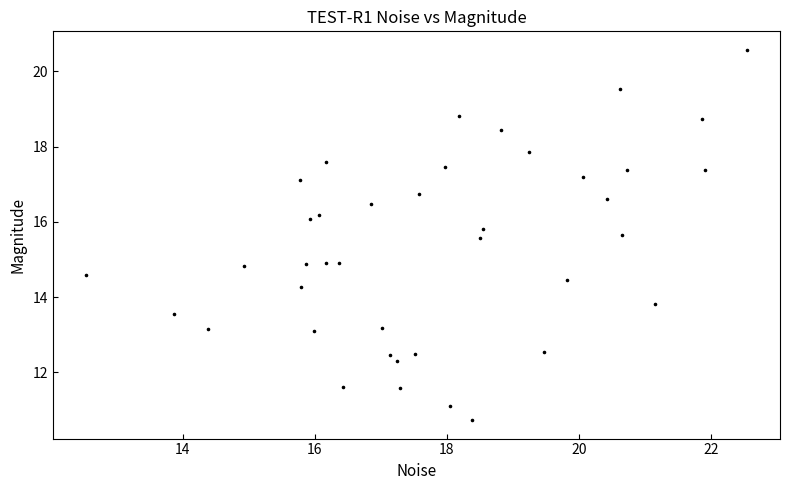

What is the range of X values (max minus min)?

10.0